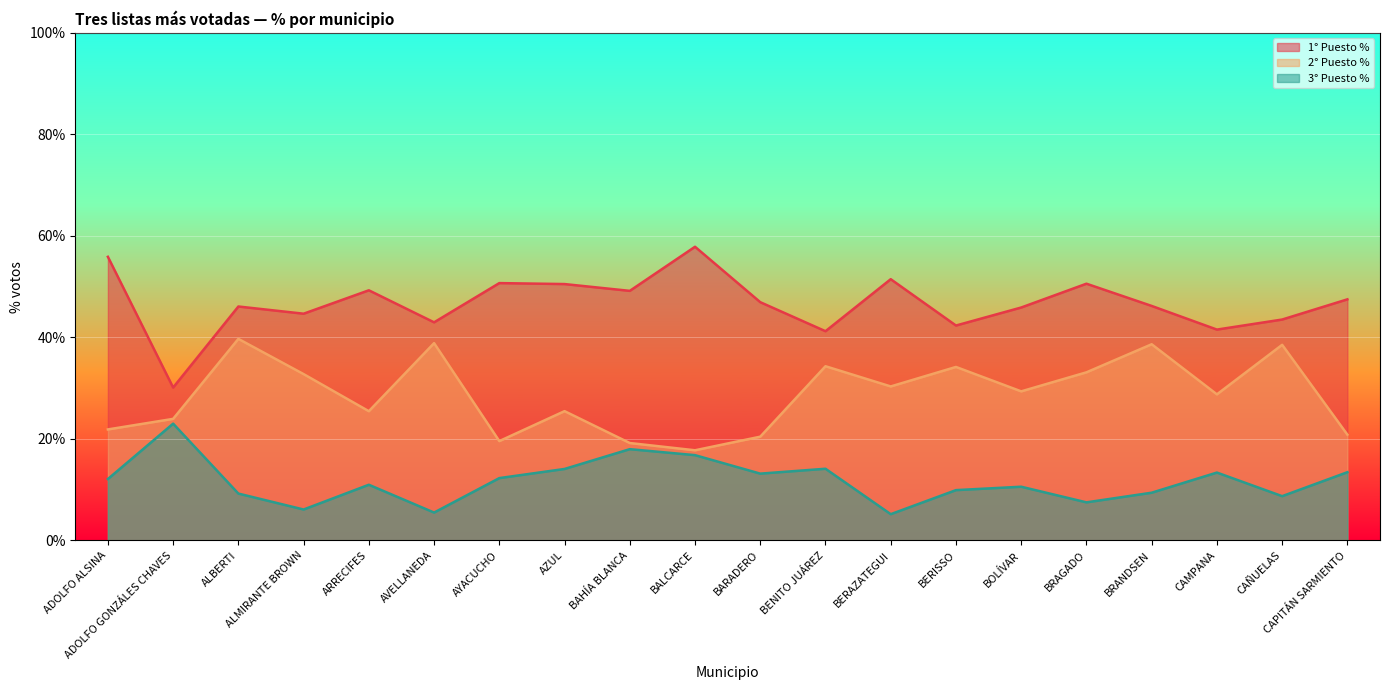

What is the label of the 17th point from the right?

ALMIRANTE BROWN